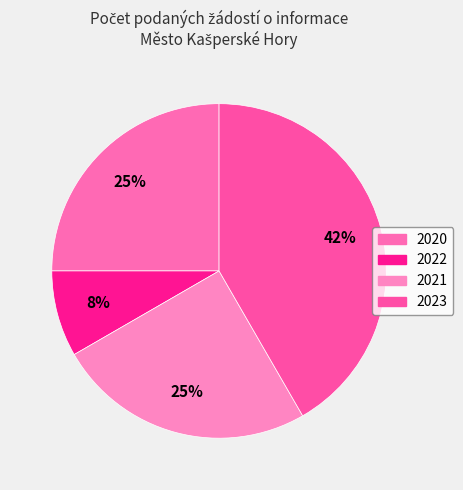

Count the number of slices in the pie.

4